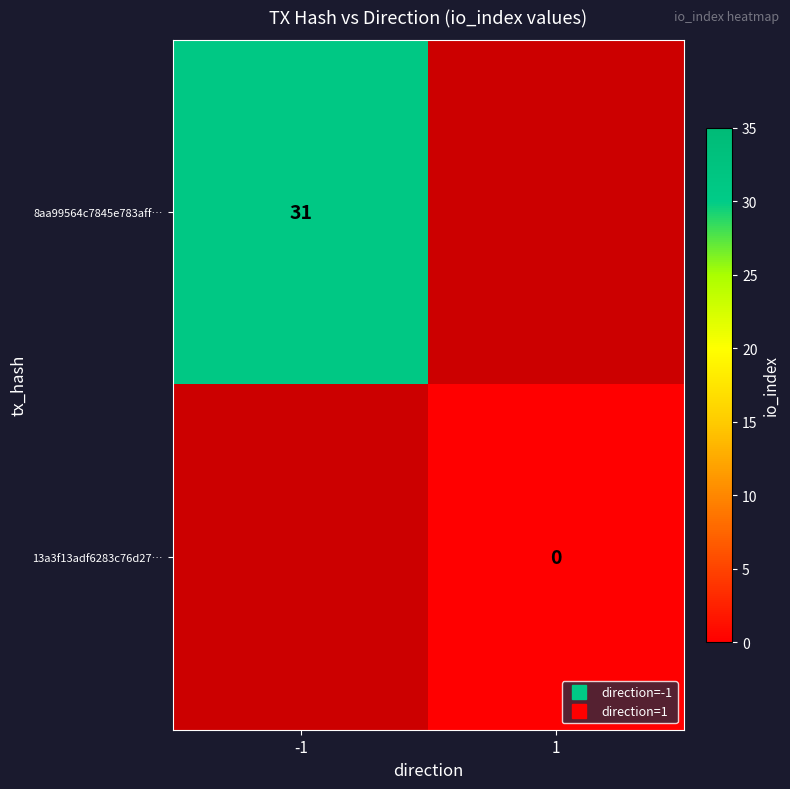

The 8aa99564c7845e783aff… series shows 31.0 at -1. True or false?

True